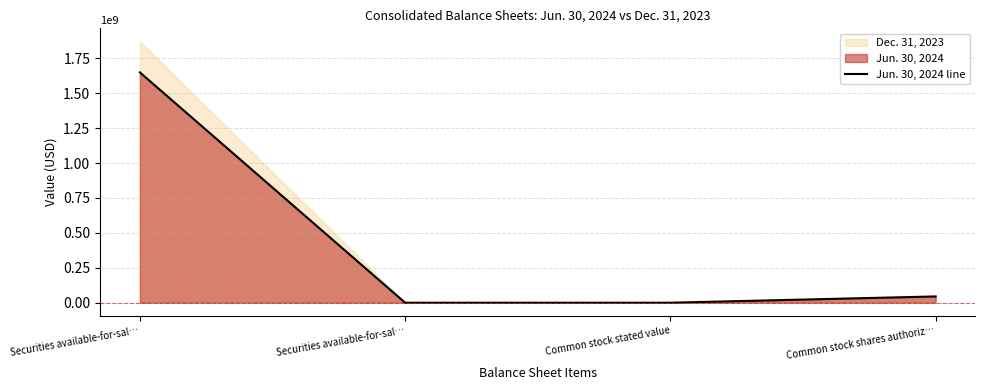

The value at Common stock shares authoriz… is 45000000. True or false?

True